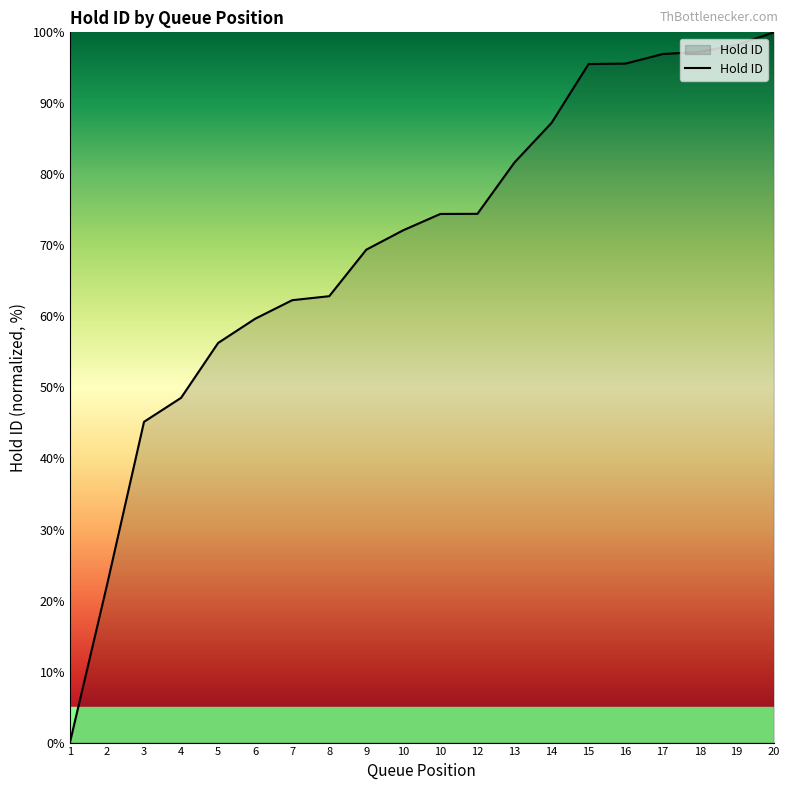

What is the difference between the values at 16 and 8?

32.8